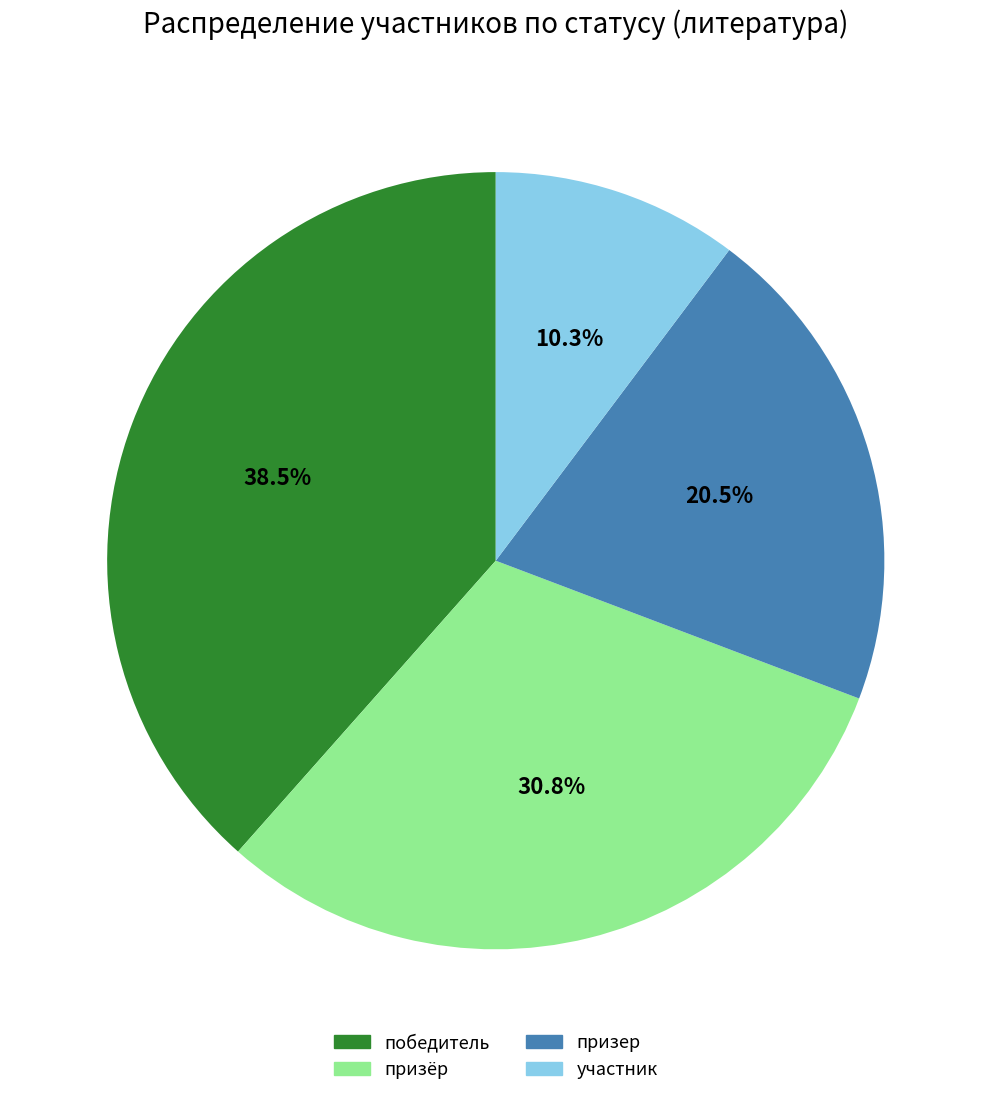

What is the largest slice in the pie chart?

победитель